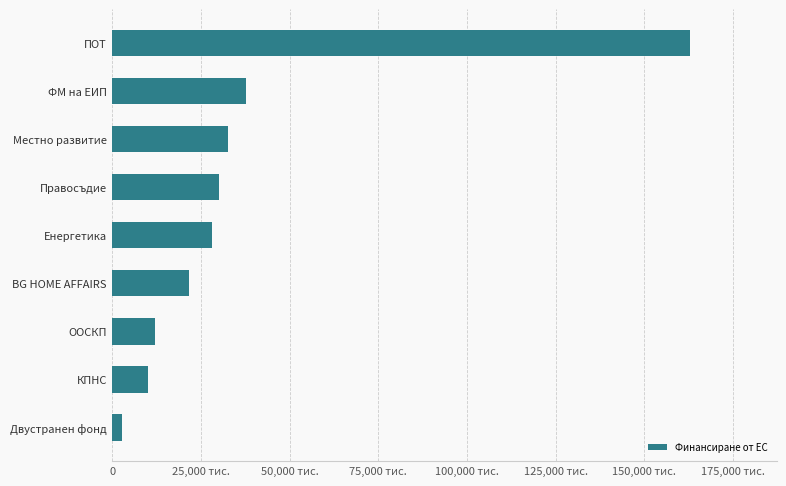

Does the chart contain any negative values?

No